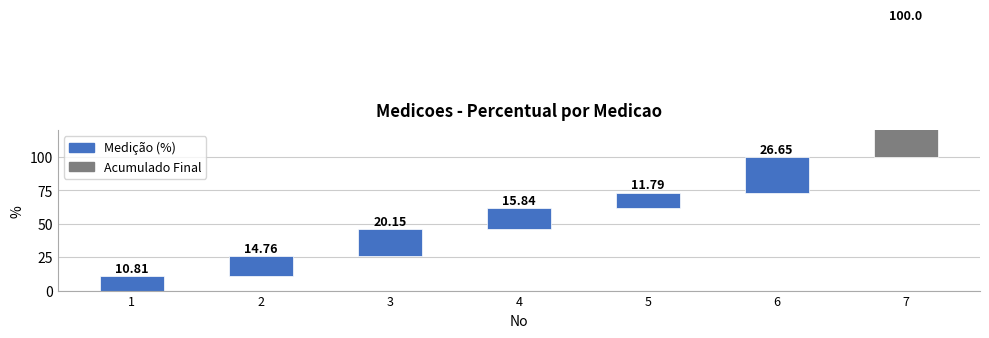

How many bars are there in total?

7